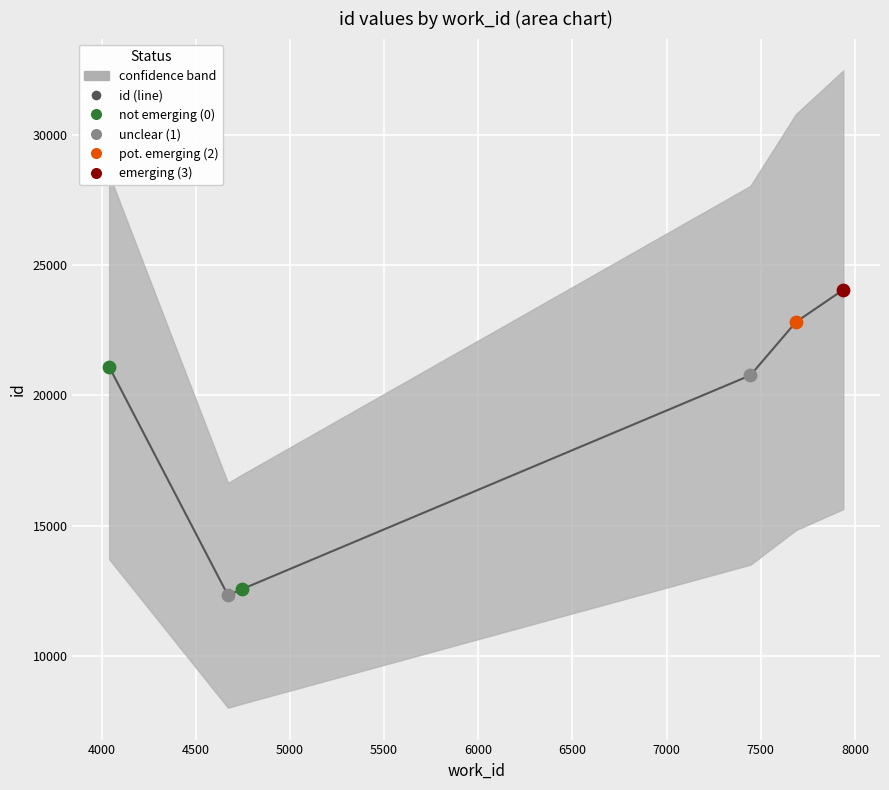

Approximately how many times larger is the value at 6000 compared to 5000?

1.2